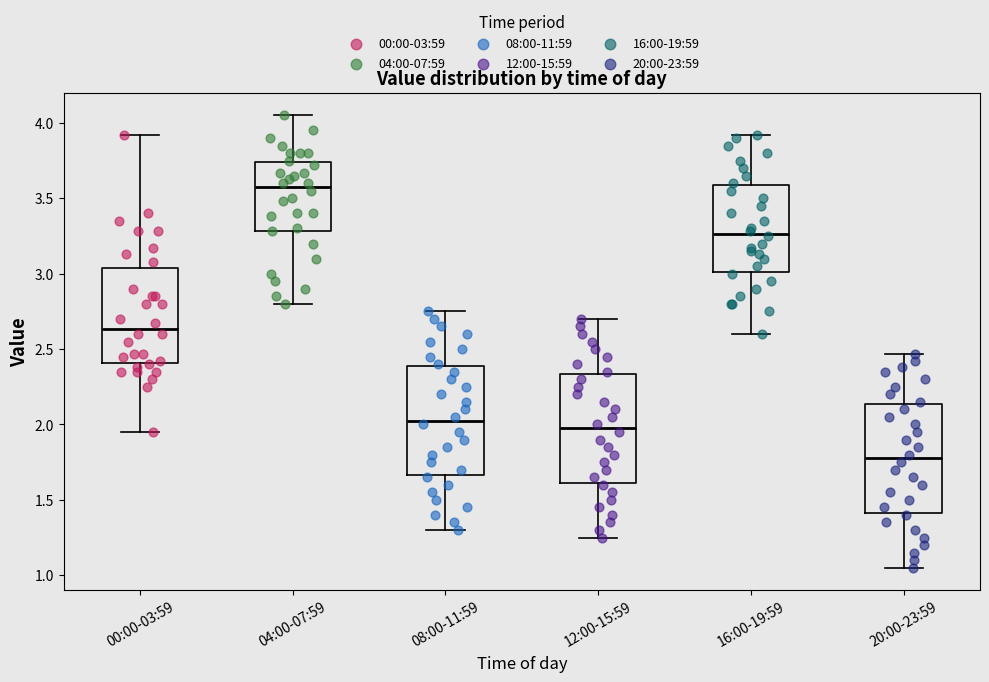

Reading left to right, read every box against the y-axis: the position of its median line, the range the box covers, and the ends of its whiskers. The values are not printed on the chart, so give them approximately, as read against the axis.

00:00-03:59: median 2.65, box 2.40 to 3.05, whiskers 1.95 to 3.90
04:00-07:59: median 3.60, box 3.30 to 3.75, whiskers 2.80 to 4.05
08:00-11:59: median 2.05, box 1.65 to 2.40, whiskers 1.30 to 2.75
12:00-15:59: median 2.00, box 1.60 to 2.35, whiskers 1.25 to 2.70
16:00-19:59: median 3.25, box 3.00 to 3.60, whiskers 2.60 to 3.90
20:00-23:59: median 1.80, box 1.40 to 2.15, whiskers 1.05 to 2.45